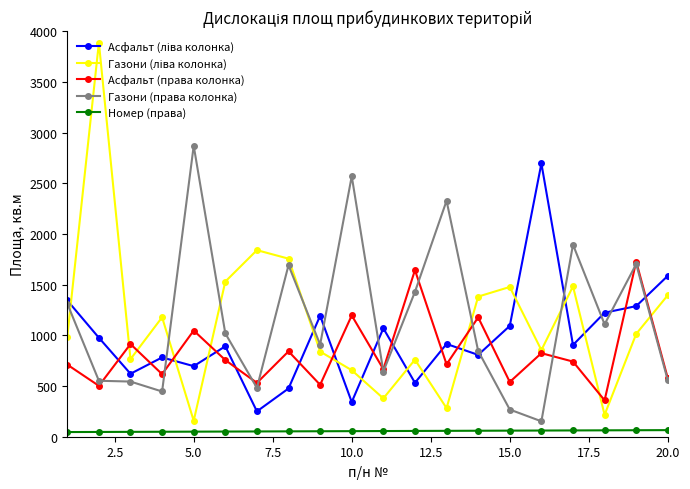

What is the greatest value displayed?

3886